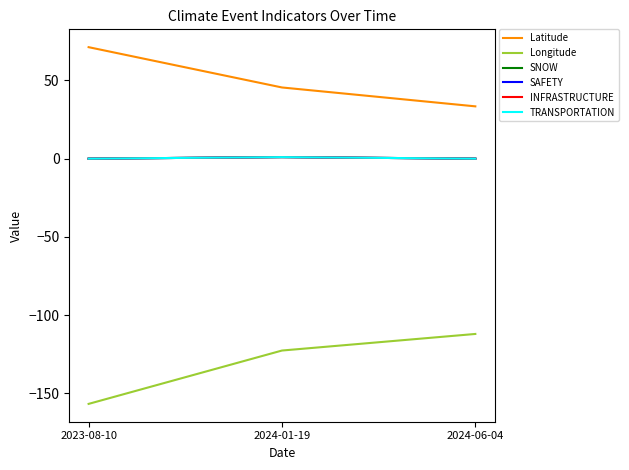

Does the chart have visible grid lines?

No